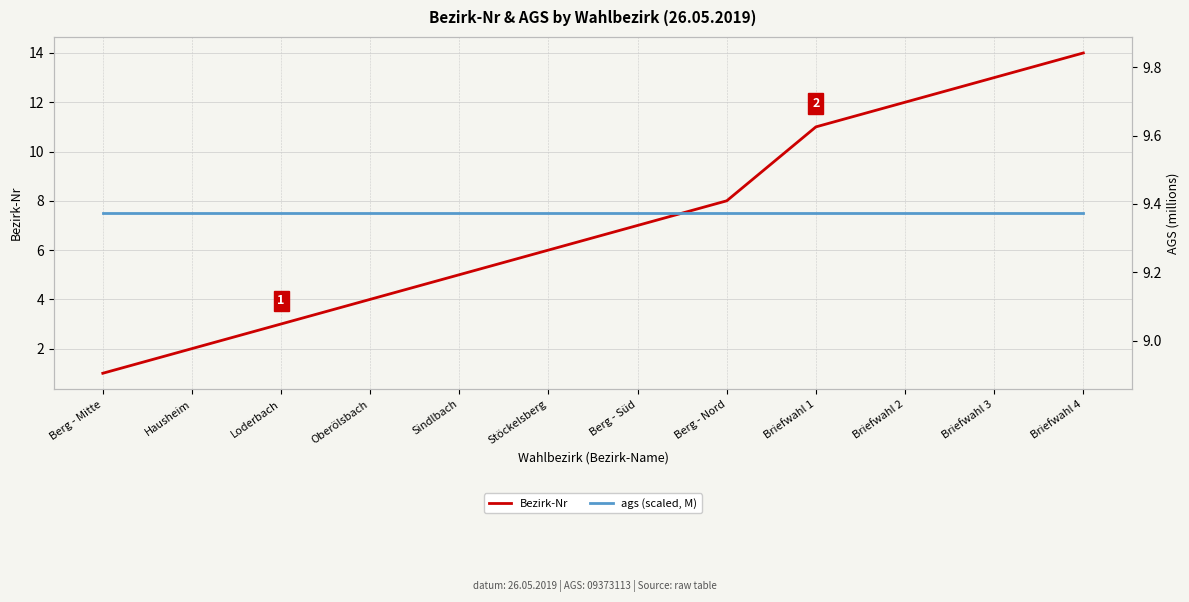

What is the difference between the maximum and minimum values in the Bezirk-Nr series?

13